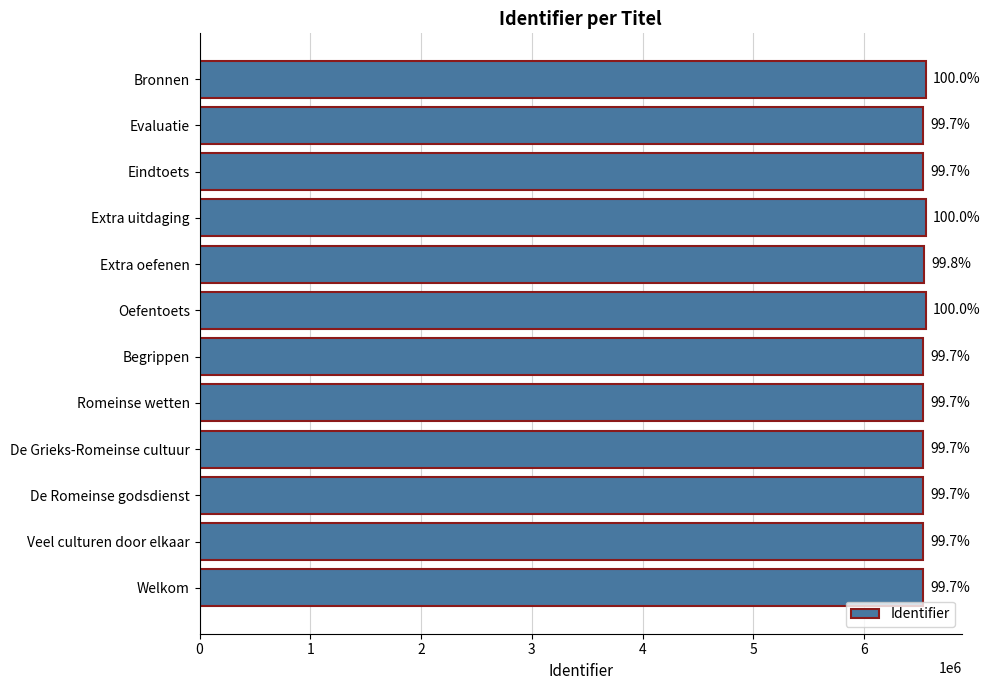

How many bars are there in total?

12